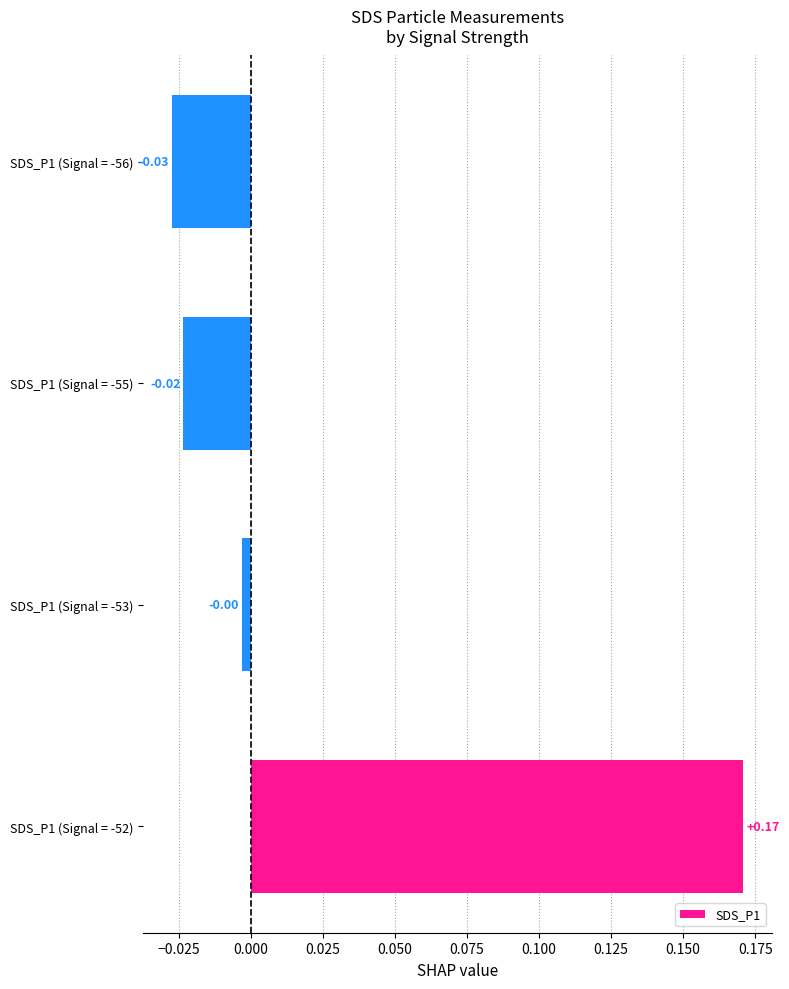

List the labels in order of value, largest first.

SDS_P1 (Signal = -52), SDS_P1 (Signal = -53), SDS_P1 (Signal = -55), SDS_P1 (Signal = -56)